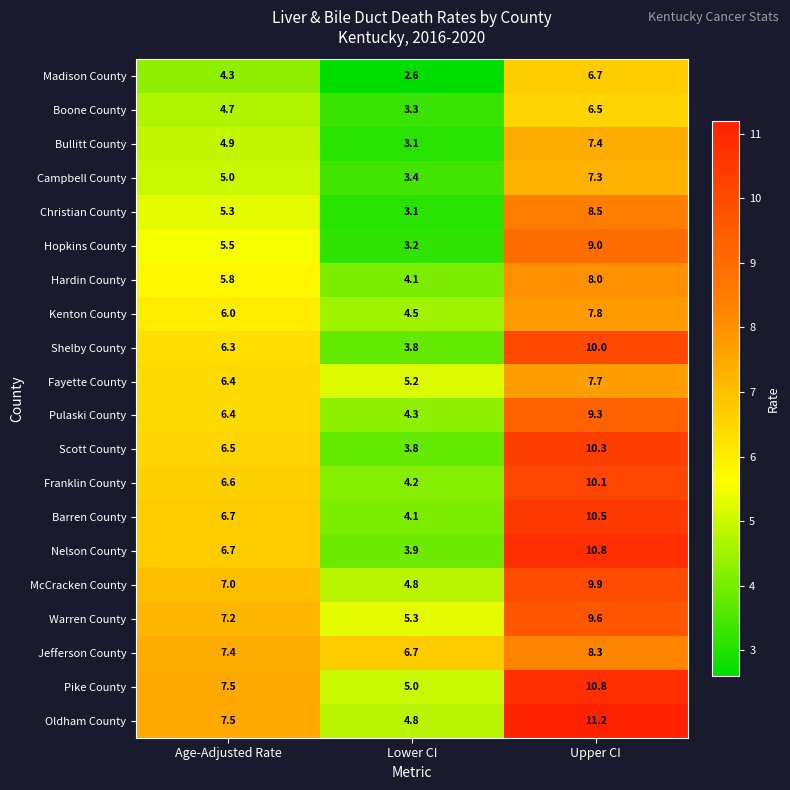

At which label is Pulaski County closest to 6?

Age-Adjusted Rate